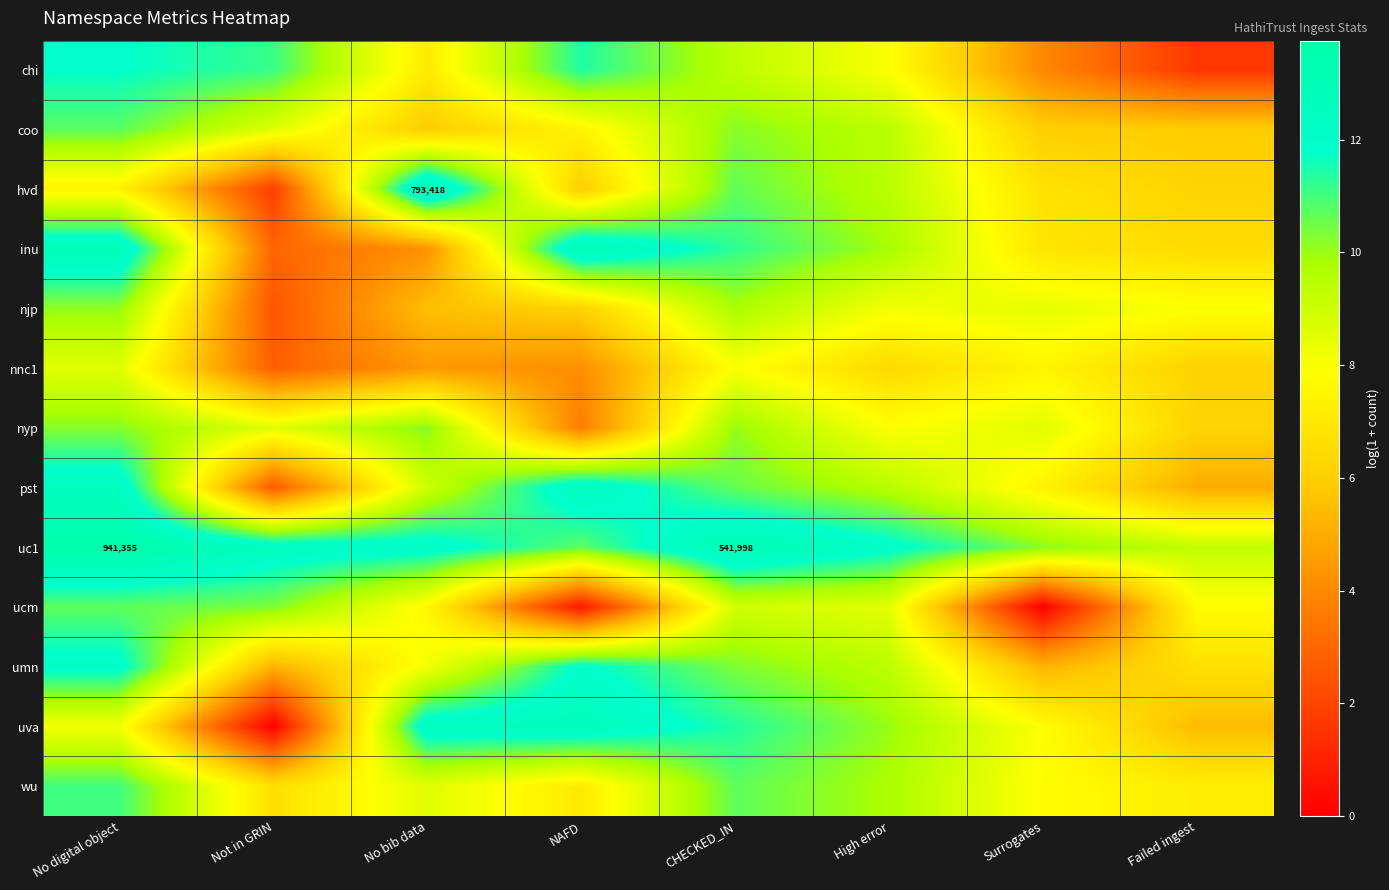

What is the difference between the nnc1 values at NAFD and Surrogates?

3.3